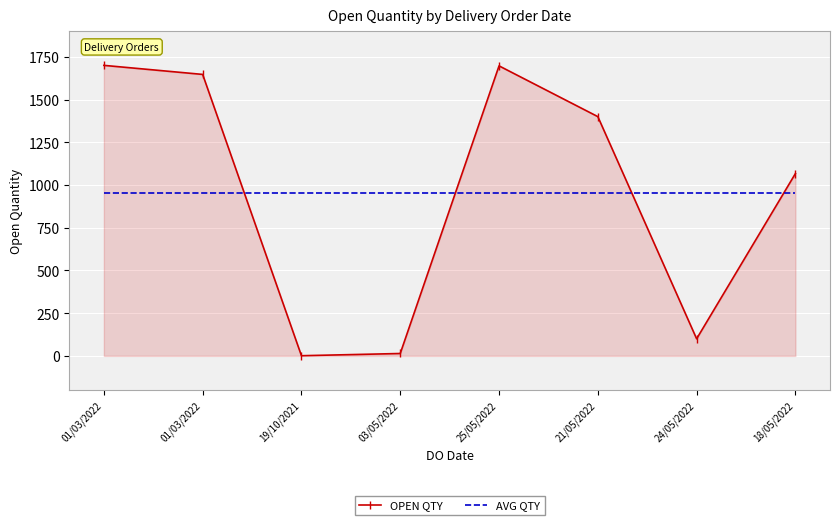

What is the sum of the AVG QTY values at 18/05/2022 and 03/05/2022?

1906.5